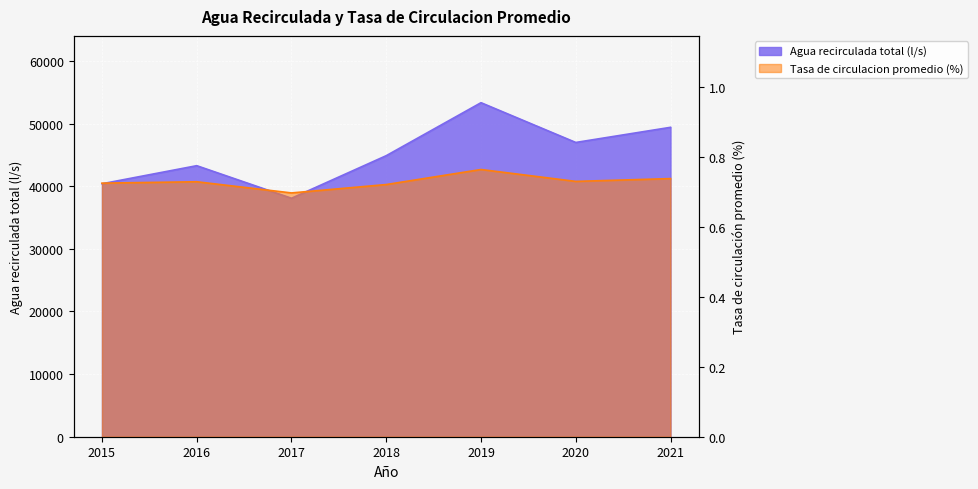

How many lines are shown in the chart?

2